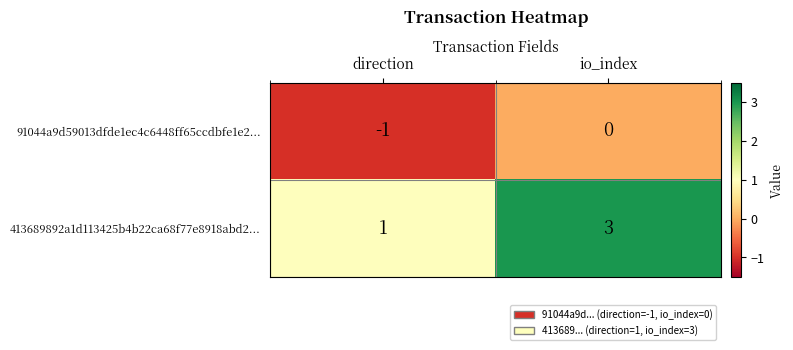

List the labels in order of 413689892a1d113425b4b22ca68f77e8918abd2... value, largest first.

io_index, direction